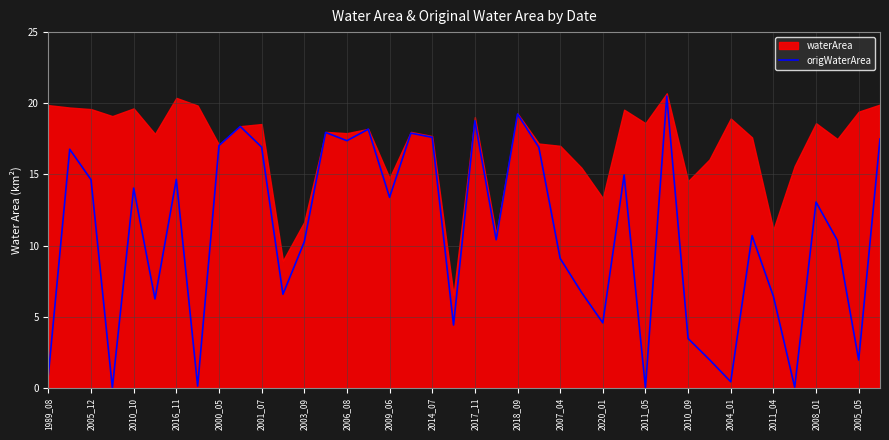

What is the maximum value for origWaterArea?

20.5